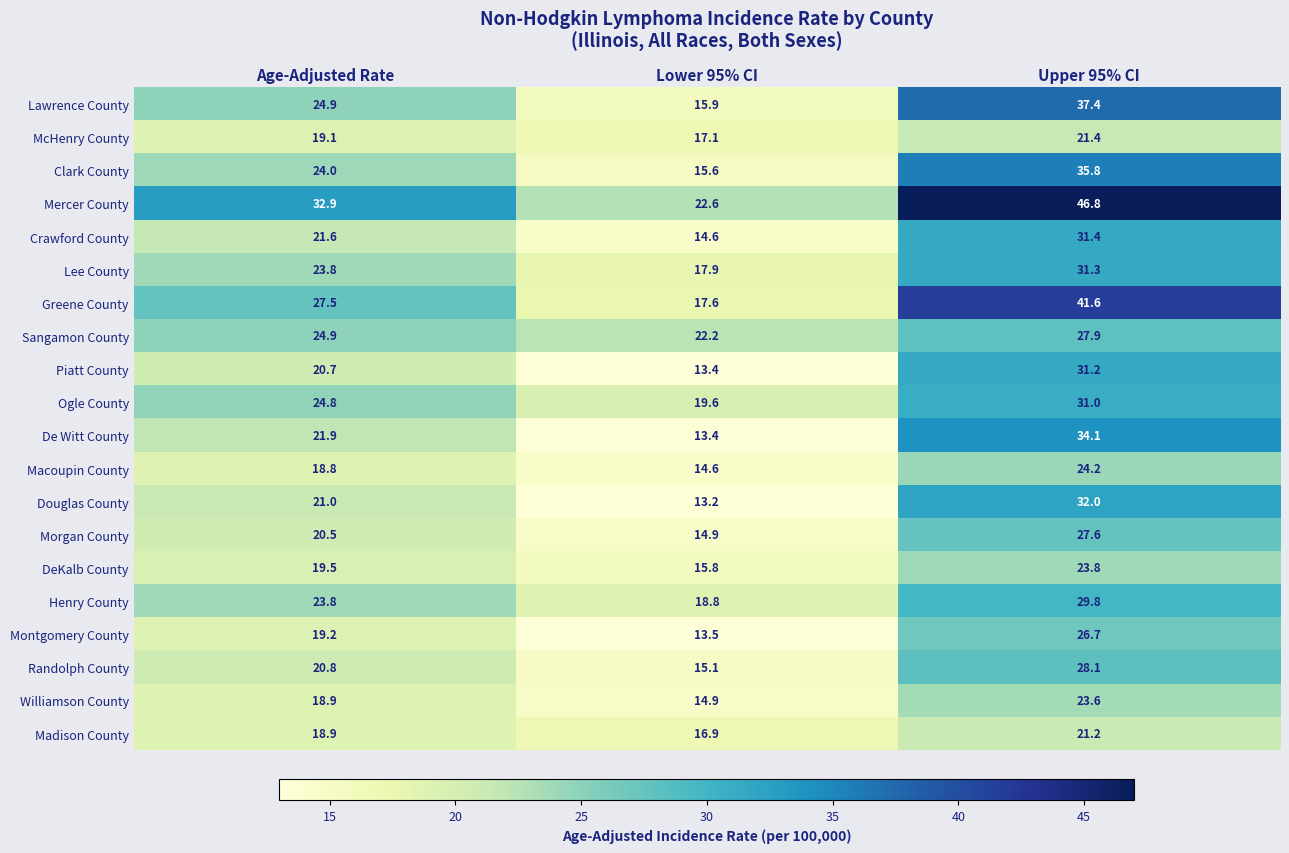

At which category is the sum across all series the highest?

Upper 95% CI